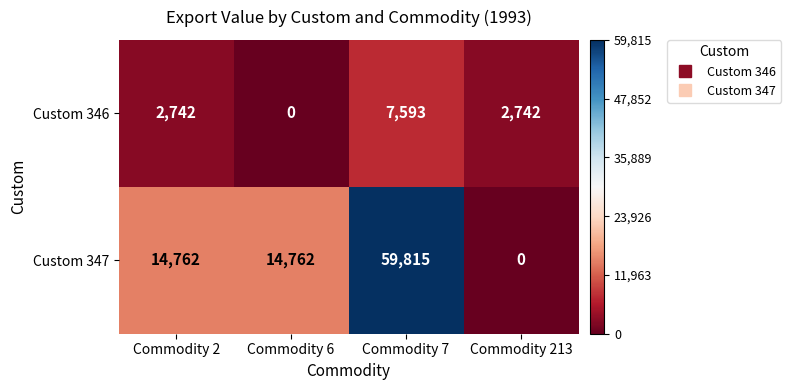

Which series changed the most between Commodity 7 and Commodity 213?

Custom 347